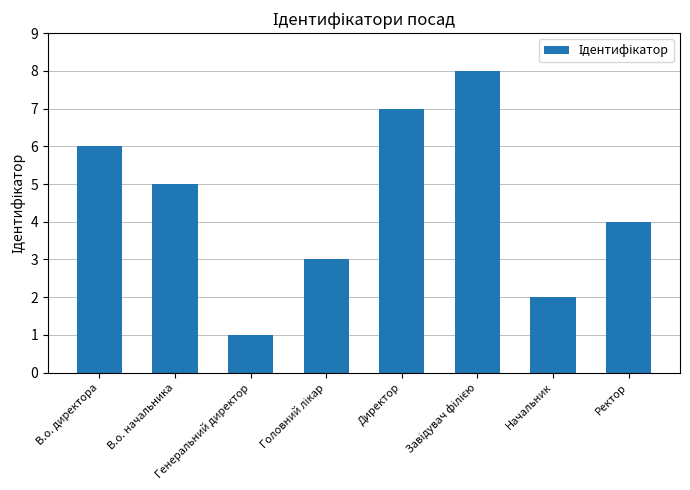

What is the sum of all values?

36